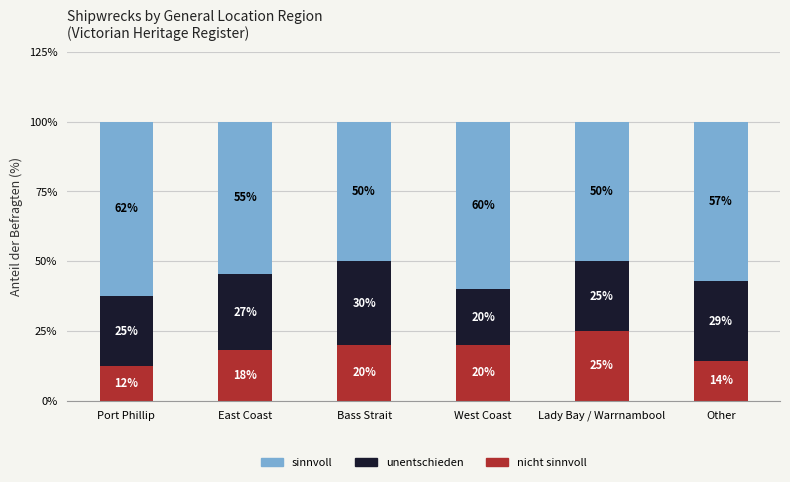

What is the total value across all series at East Coast?

100.0